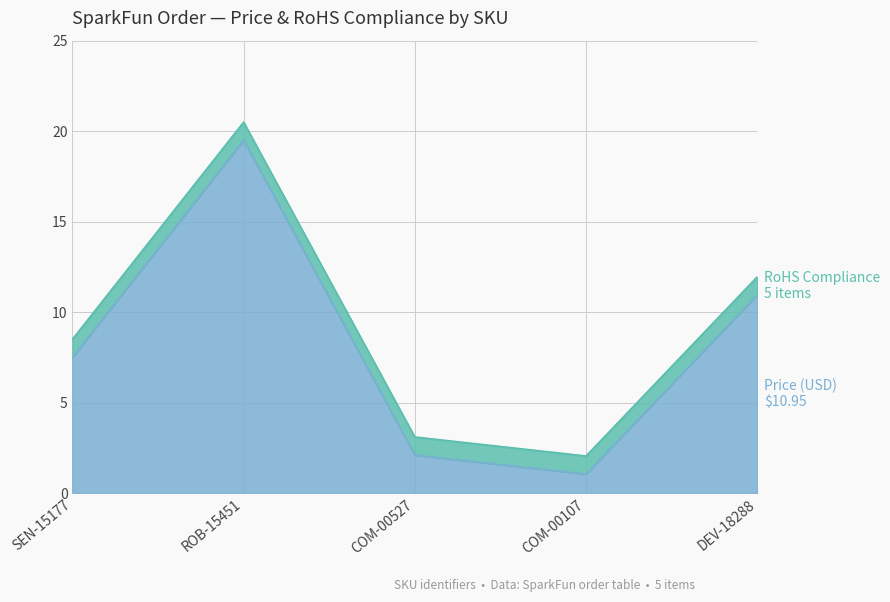

Where is the first local minimum?

COM-00107